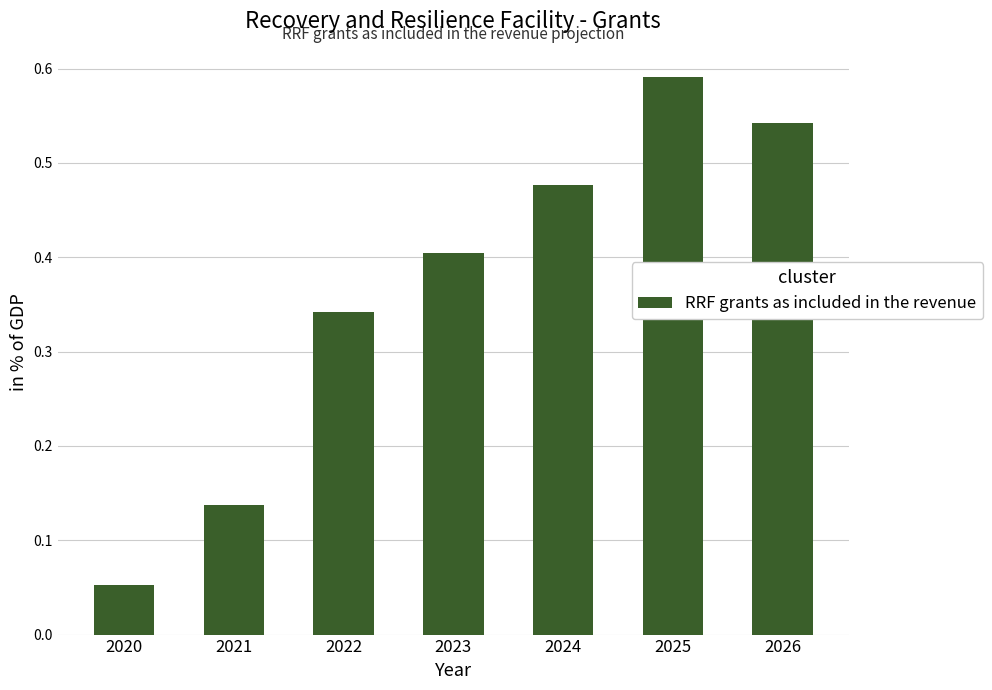

What is the average value?

0.4